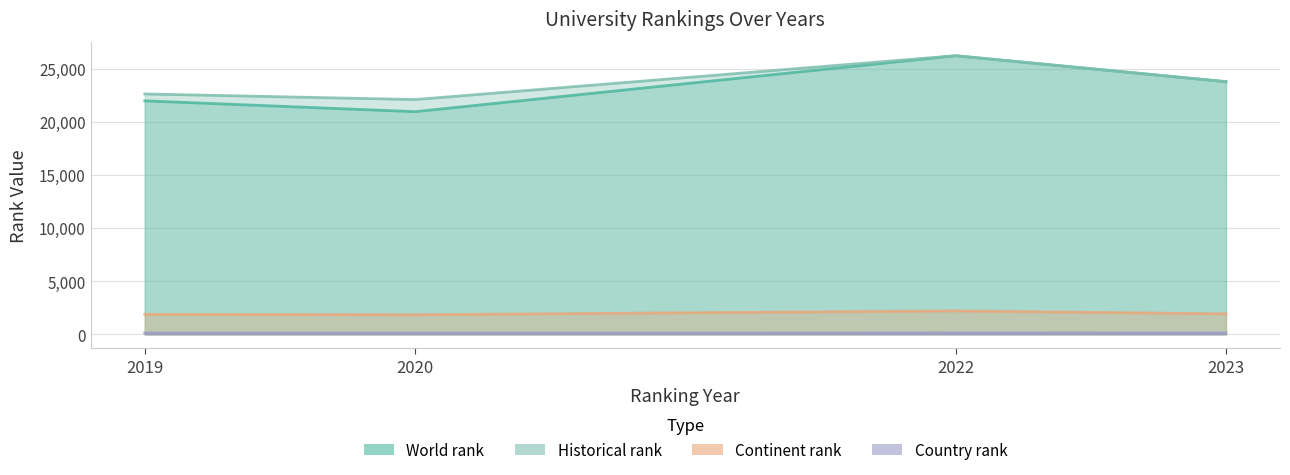

What is the total value across all series at 2020?

44989.0